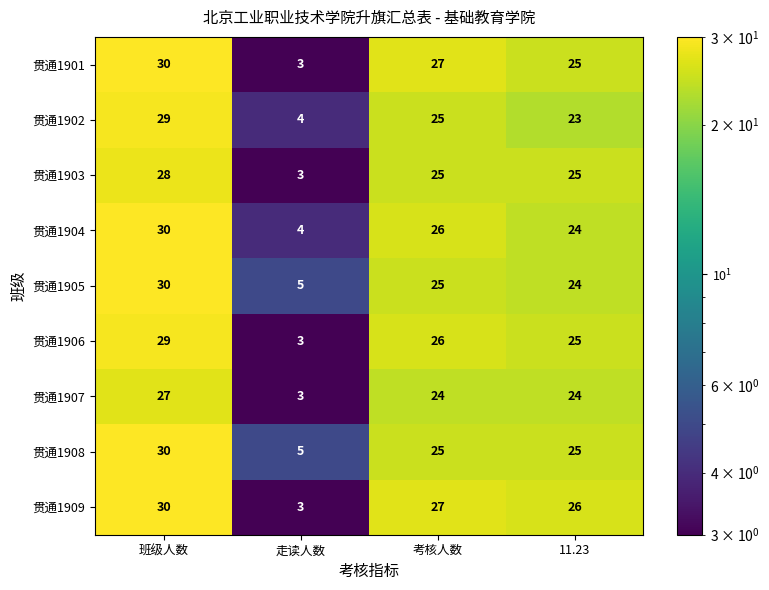

True or false: 贯通1901 has a value of 25 at 11.23.

True